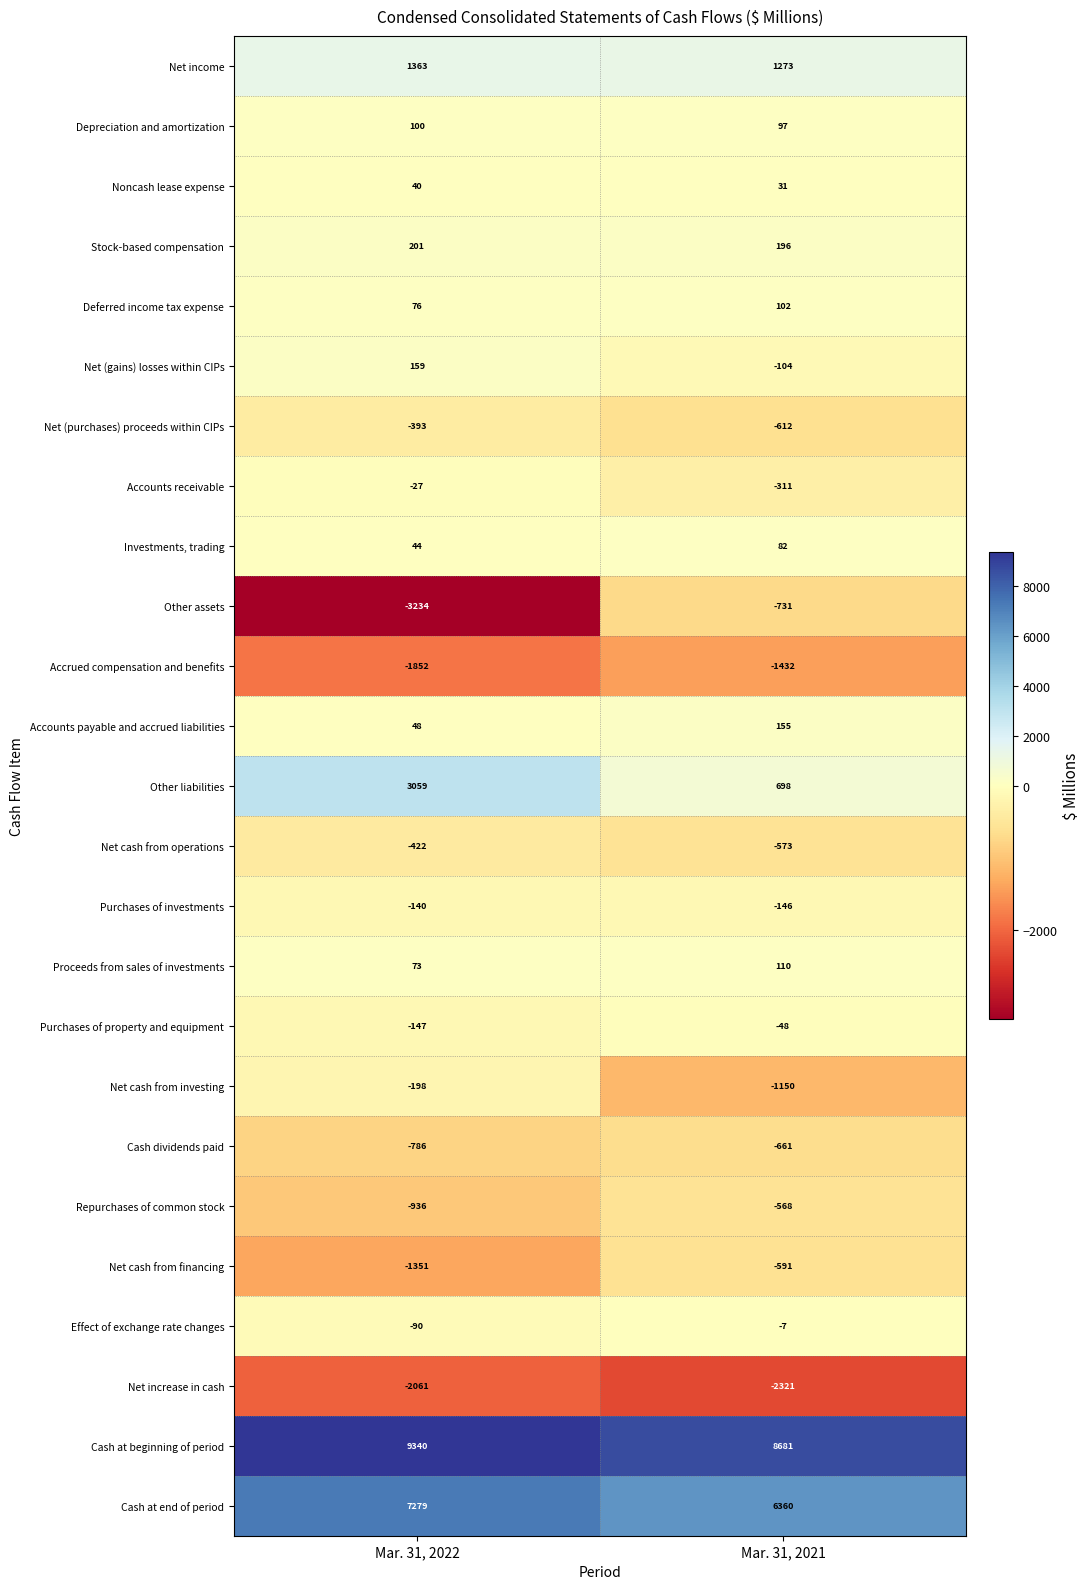

What is the minimum value for Investments, trading?

44